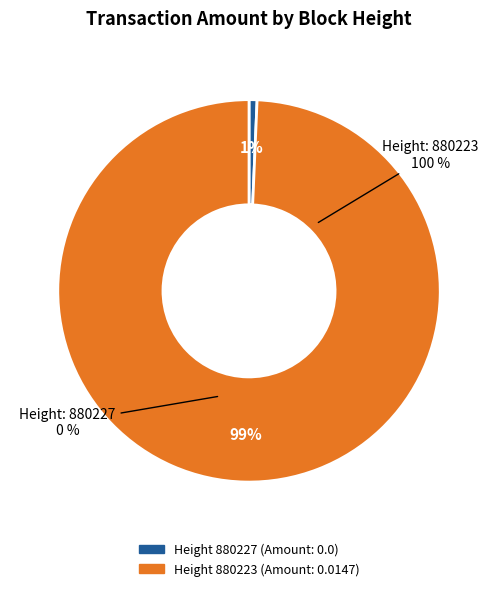

To the nearest percent, what is the average slice percentage?

50%